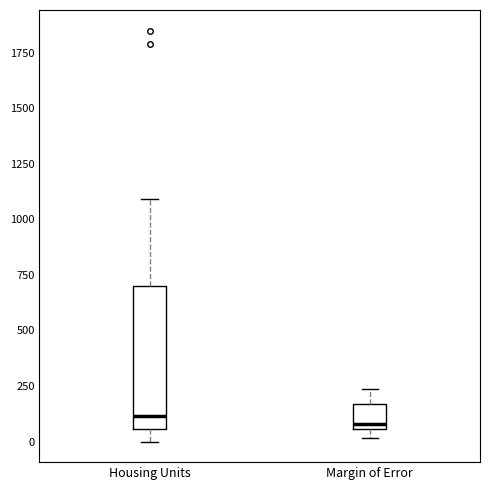

Where does the median line of the box for Housing Units sit on the y-axis? The values are not printed on the chart, so give them approximately, as read against the axis.

100